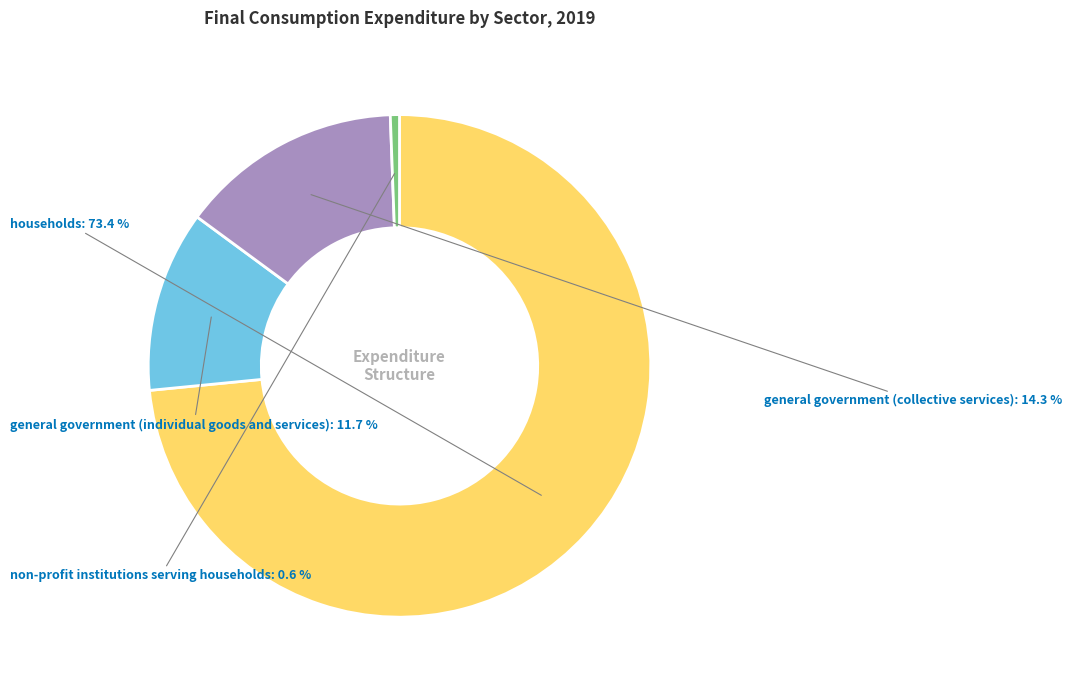

Does any single category account for the majority?

Yes